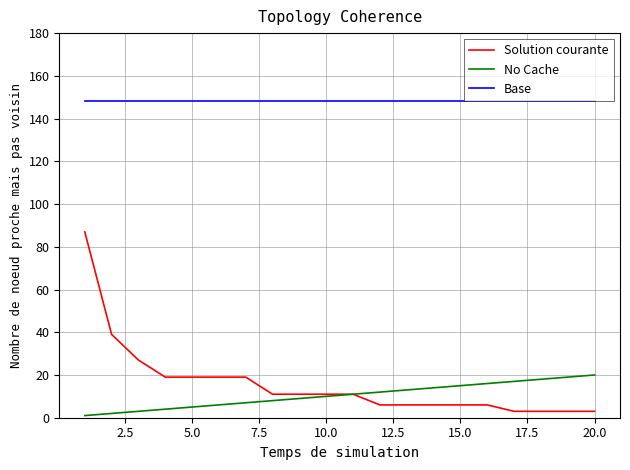

Rank the series by their maximum value, from highest to lowest.

Base, Solution courante, No Cache